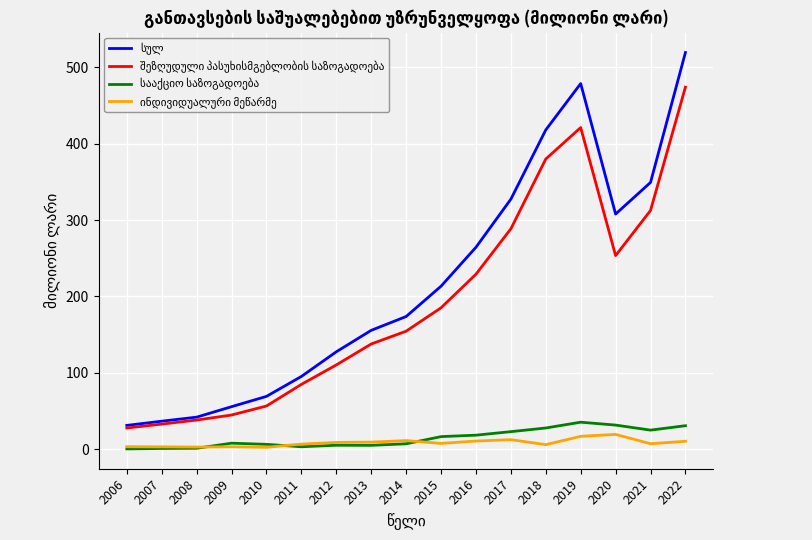

At which category is the sum across all series the highest?

2022